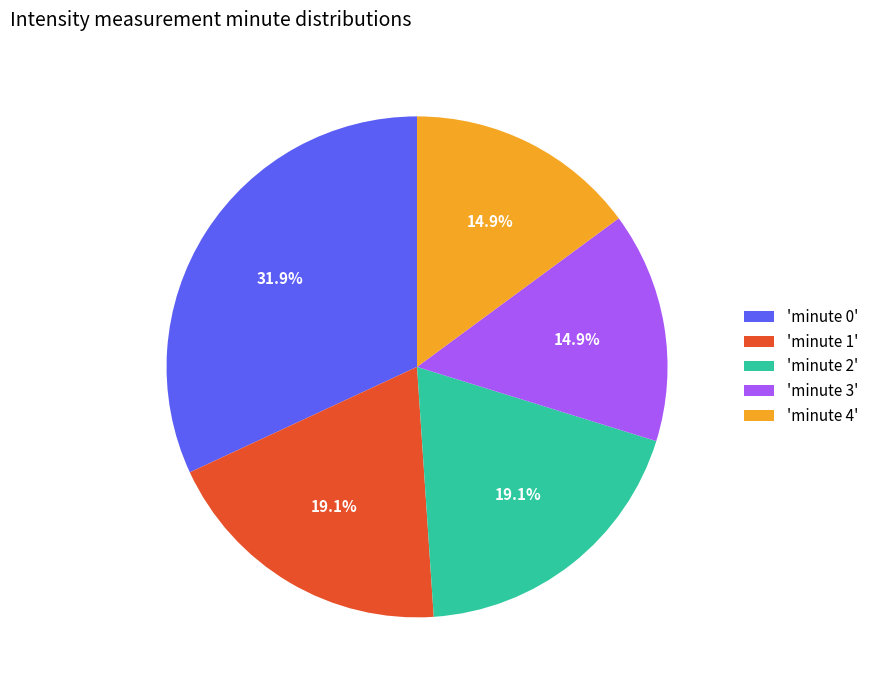

What is the ratio of the value at 'minute 1' to the value at 'minute 3'?

1.3